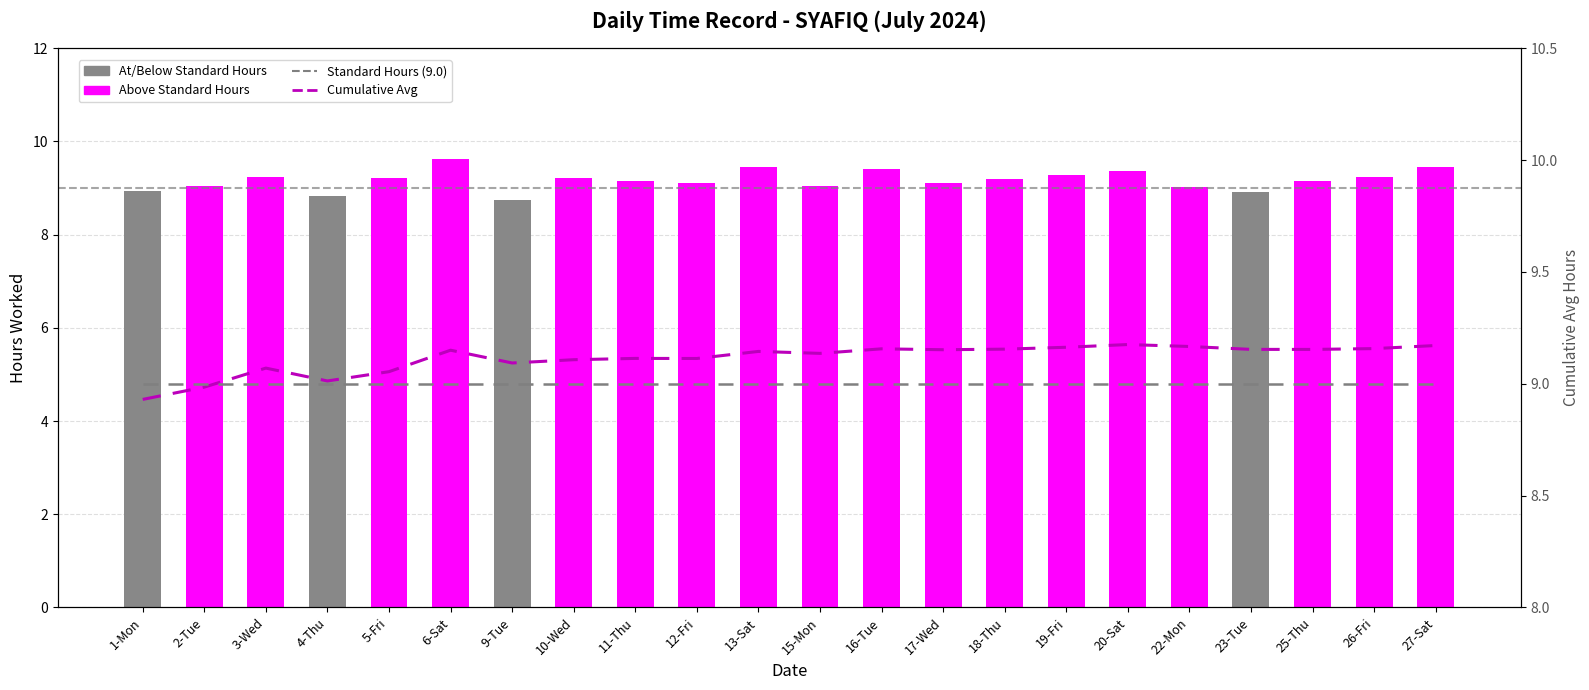

How many bars are there in total?

22